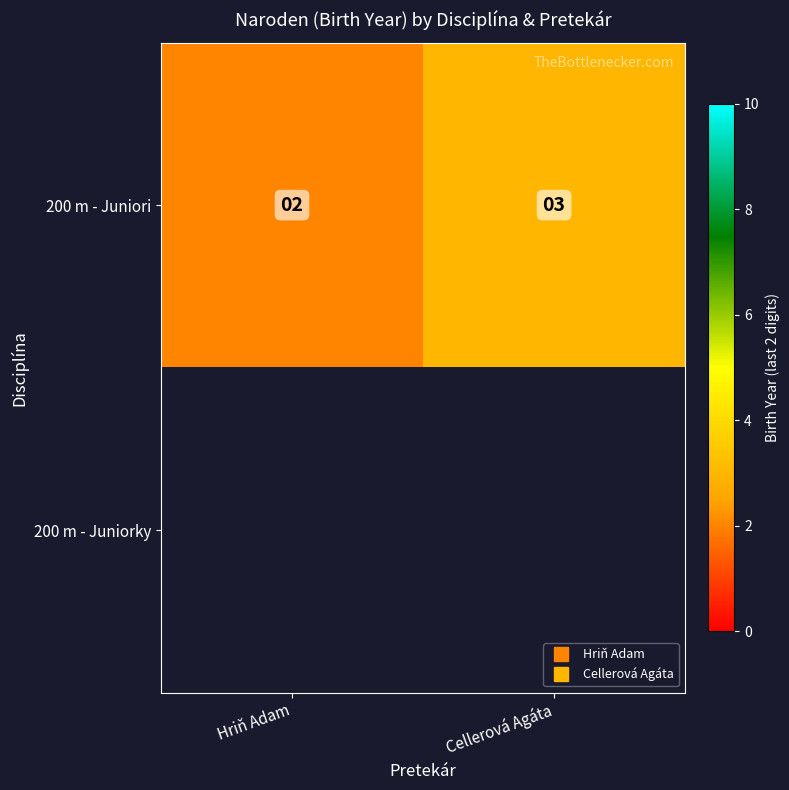

Count the number of data series in this chart.

2